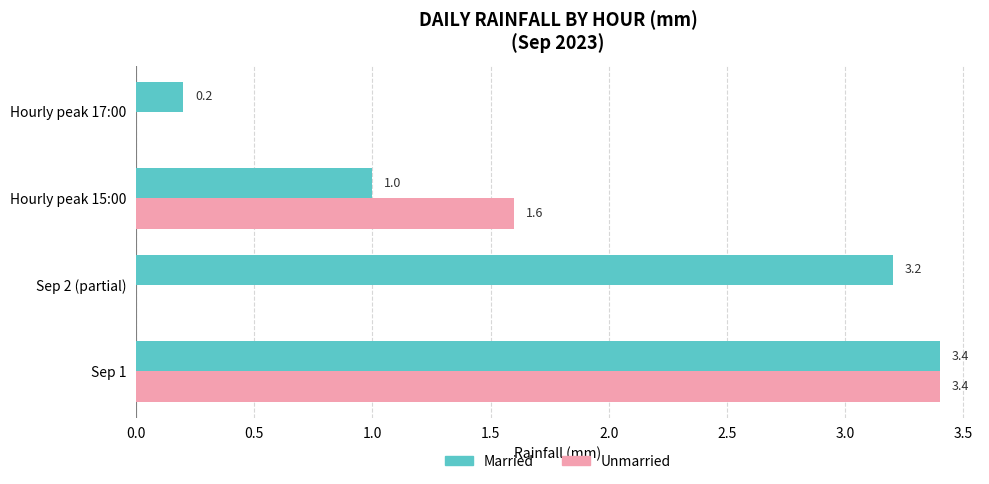

Which series changed the most between Sep 1 and Hourly peak 17:00?

Unmarried